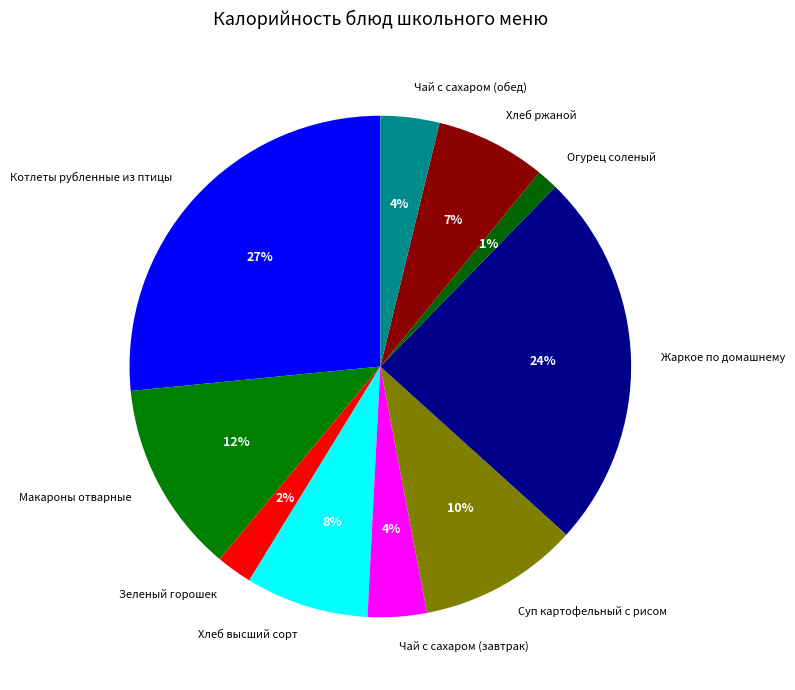

The Зеленый горошек slice represents 16% of the pie. True or false?

False